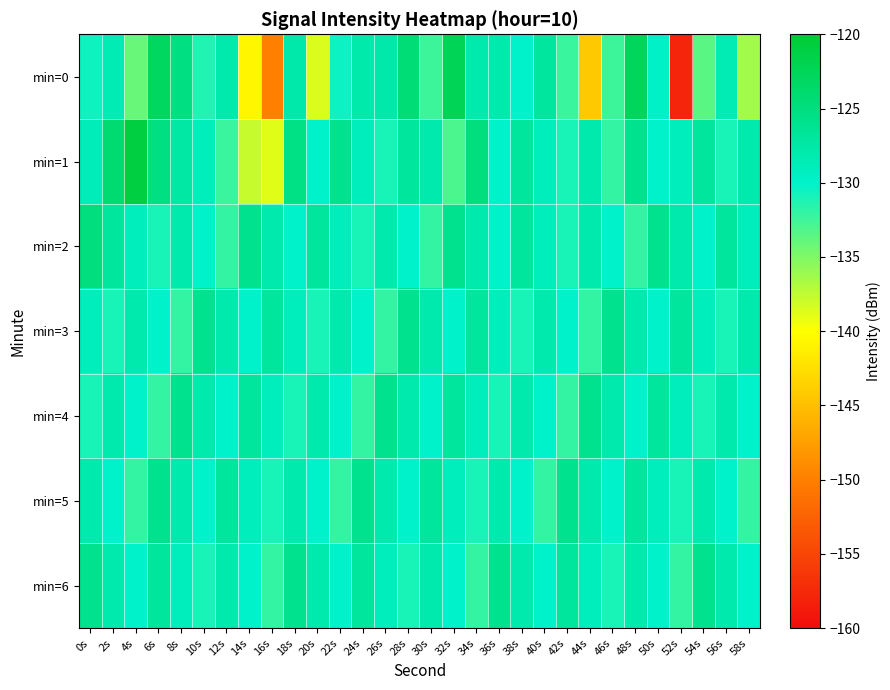

List the series in order of their peak value, highest first.

min=1, min=0, min=2, min=3, min=4, min=5, min=6